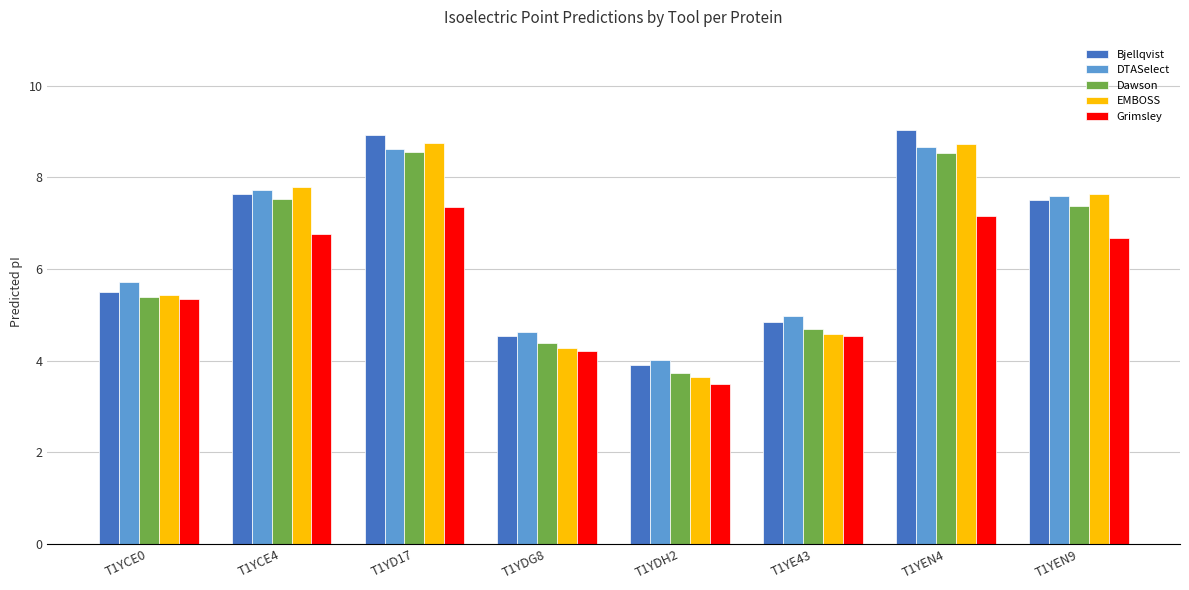

Where does the DTASelect series first go above 7?

T1YCE4